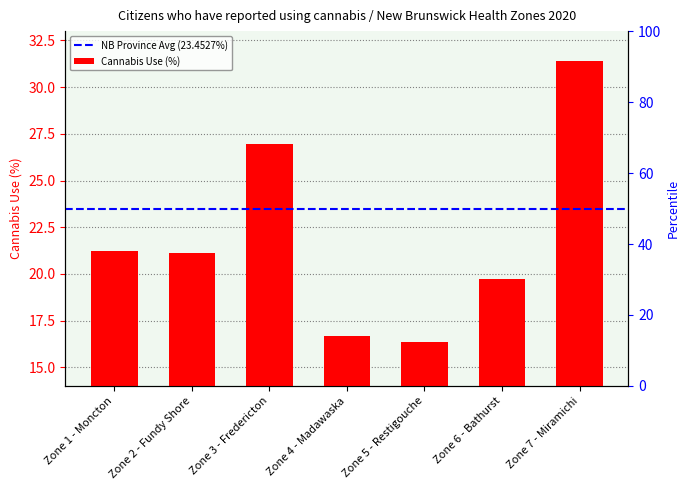

What is the approximate value at Zone 7 - Miramichi?

31.4